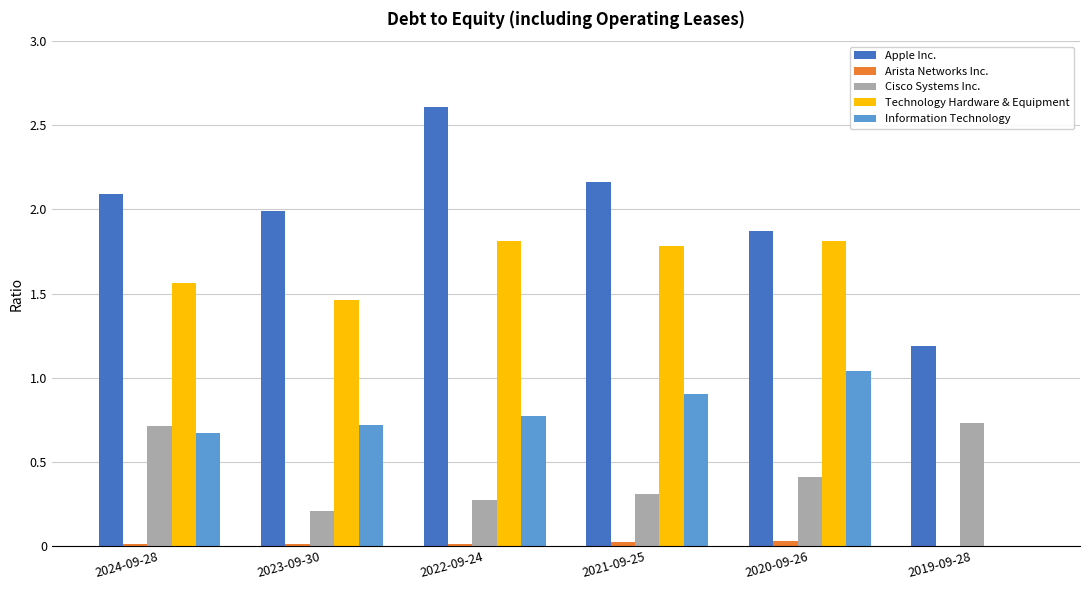

What is the sum of all Apple Inc. values?

11.9